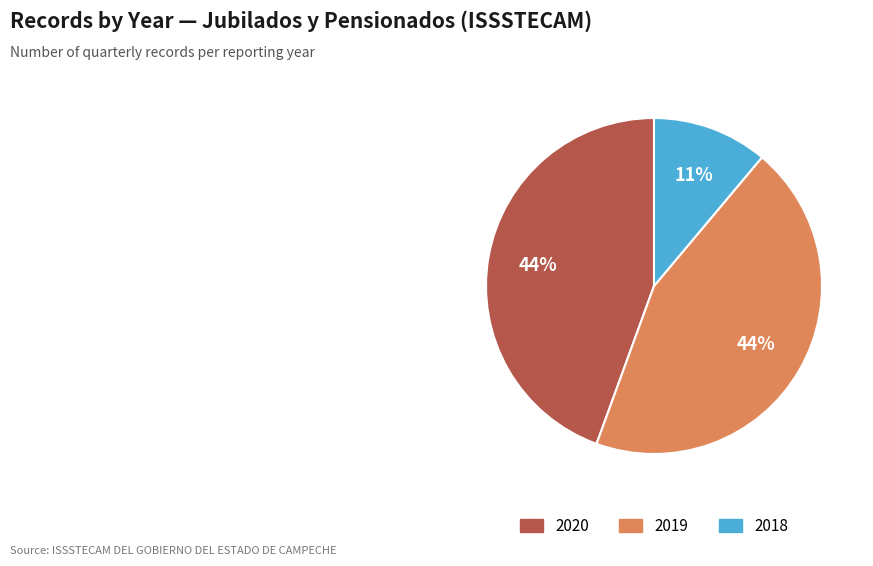

To the nearest percent, what is the difference between the largest and smallest slice percentages?

33%